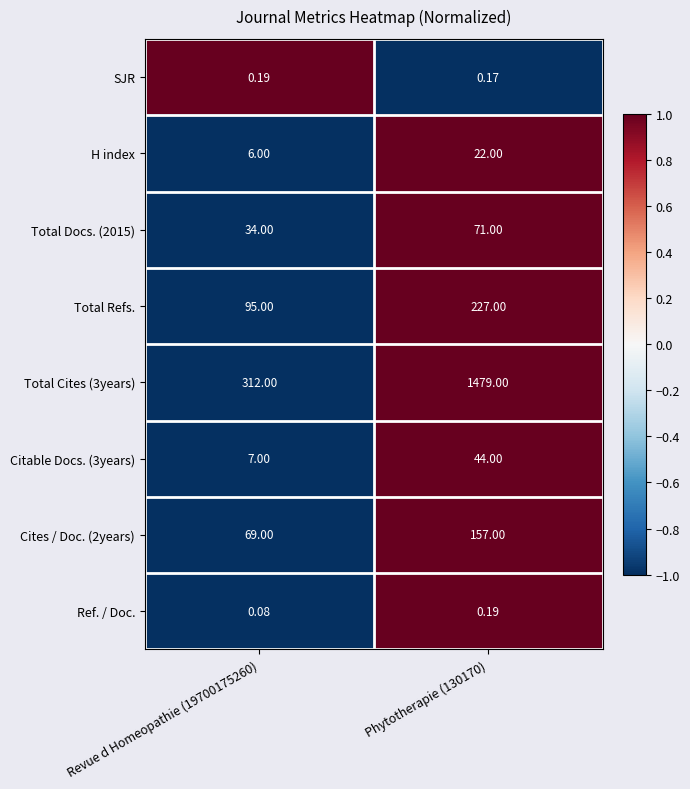

How many categories are shown in the chart?

2